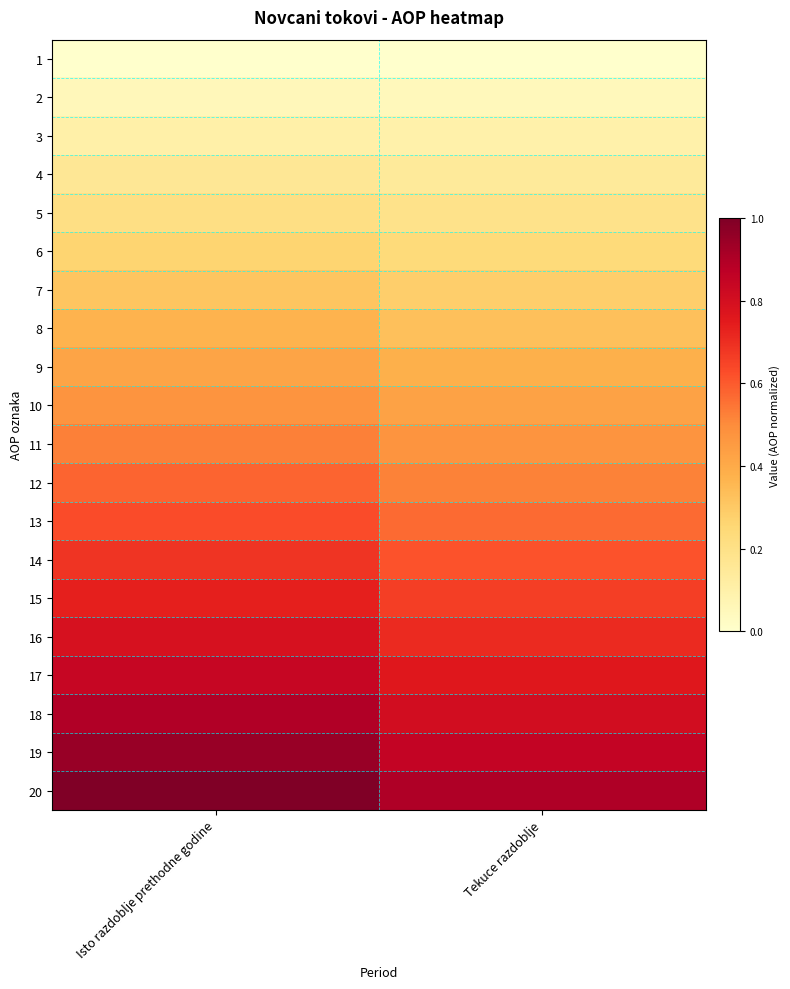

Reading left to right, list all the values displayed in this chart.

1: Isto razdoblje prethodne godine=0.0	Tekuce razdoblje=0.0
2: Isto razdoblje prethodne godine=0.1	Tekuce razdoblje=0.0
3: Isto razdoblje prethodne godine=0.1	Tekuce razdoblje=0.1
4: Isto razdoblje prethodne godine=0.2	Tekuce razdoblje=0.1
5: Isto razdoblje prethodne godine=0.2	Tekuce razdoblje=0.2
6: Isto razdoblje prethodne godine=0.3	Tekuce razdoblje=0.2
7: Isto razdoblje prethodne godine=0.3	Tekuce razdoblje=0.3
8: Isto razdoblje prethodne godine=0.4	Tekuce razdoblje=0.3
9: Isto razdoblje prethodne godine=0.4	Tekuce razdoblje=0.4
10: Isto razdoblje prethodne godine=0.5	Tekuce razdoblje=0.4
11: Isto razdoblje prethodne godine=0.5	Tekuce razdoblje=0.5
12: Isto razdoblje prethodne godine=0.6	Tekuce razdoblje=0.5
13: Isto razdoblje prethodne godine=0.6	Tekuce razdoblje=0.6
14: Isto razdoblje prethodne godine=0.7	Tekuce razdoblje=0.6
15: Isto razdoblje prethodne godine=0.7	Tekuce razdoblje=0.7
16: Isto razdoblje prethodne godine=0.8	Tekuce razdoblje=0.7
17: Isto razdoblje prethodne godine=0.8	Tekuce razdoblje=0.8
18: Isto razdoblje prethodne godine=0.9	Tekuce razdoblje=0.8
19: Isto razdoblje prethodne godine=0.9	Tekuce razdoblje=0.9
20: Isto razdoblje prethodne godine=1.0	Tekuce razdoblje=0.9